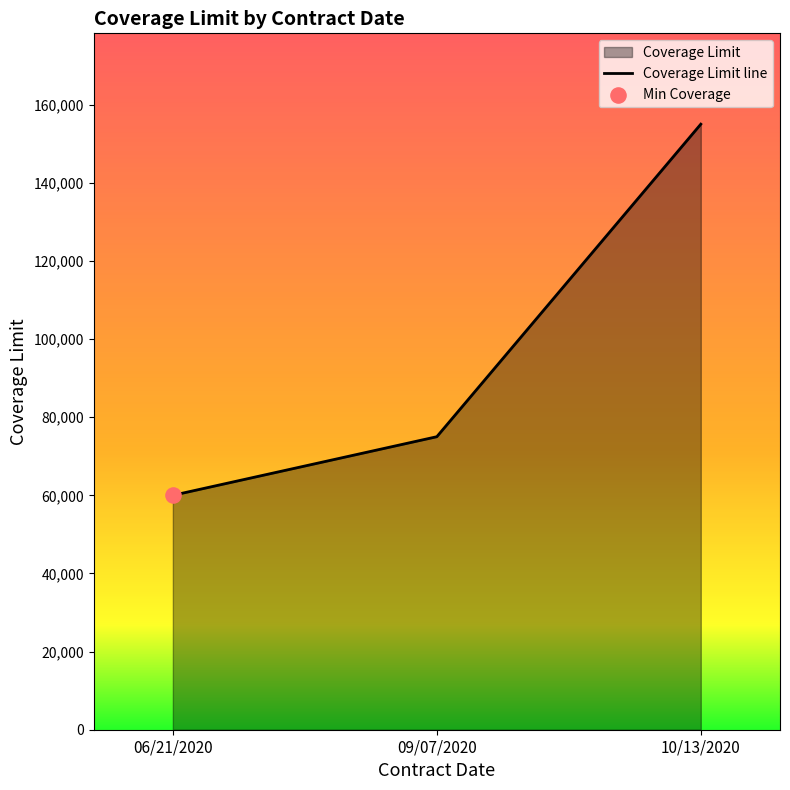

What is the change in value from 06/21/2020 to 10/13/2020?

+95000